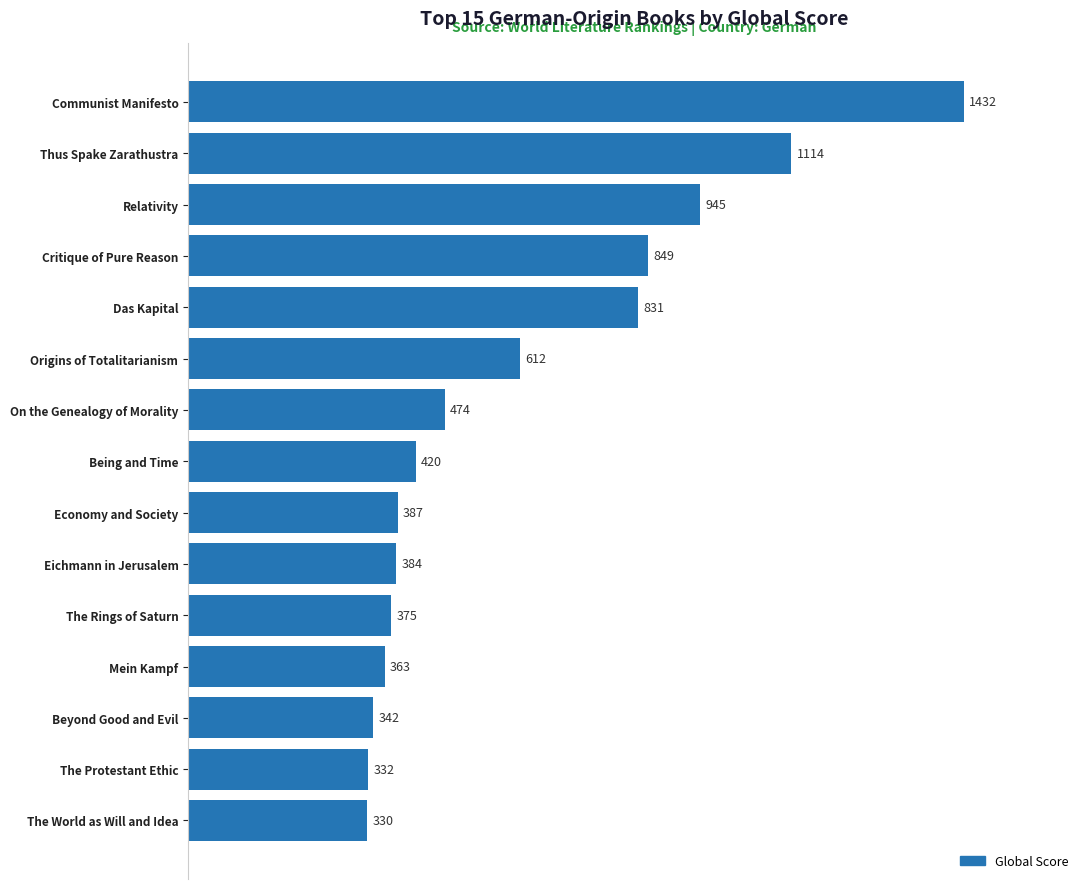

List the labels in order of value, largest first.

Communist Manifesto, Thus Spake Zarathustra, Relativity, Critique of Pure Reason, Das Kapital, Origins of Totalitarianism, On the Genealogy of Morality, Being and Time, Economy and Society, Eichmann in Jerusalem, The Rings of Saturn, Mein Kampf, Beyond Good and Evil, The Protestant Ethic, The World as Will and Idea